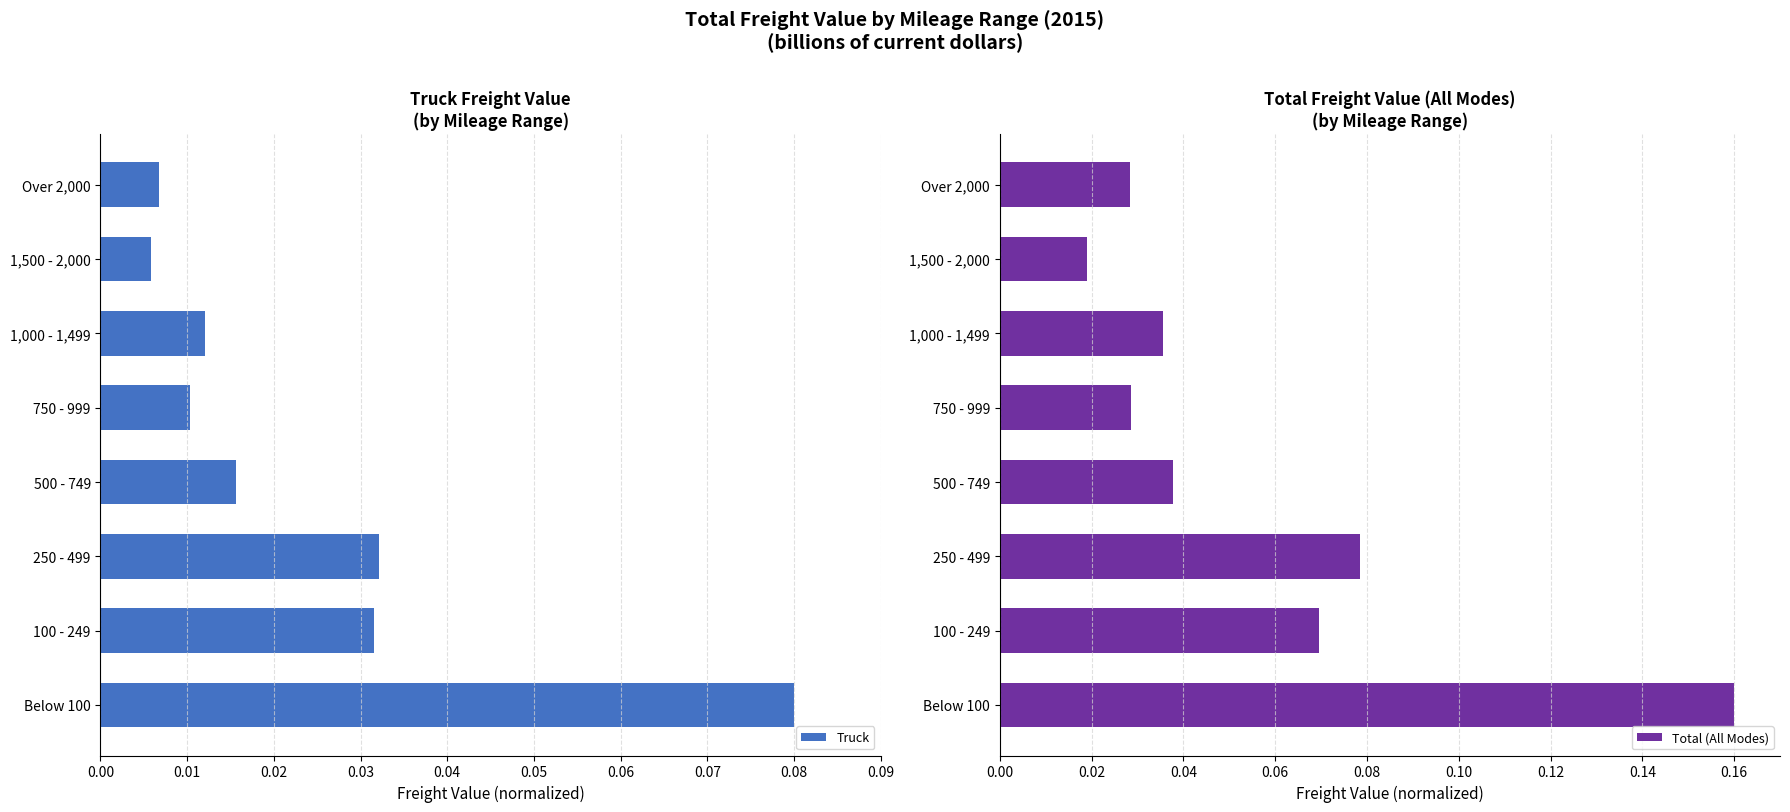

Reading left to right, transcribe all the data shown in this chart.

Truck: 0.1	0.0	0.0	0.0	0.0	0.0	0.0	0.0
Total (All Modes): 0.2	0.1	0.1	0.0	0.0	0.0	0.0	0.0